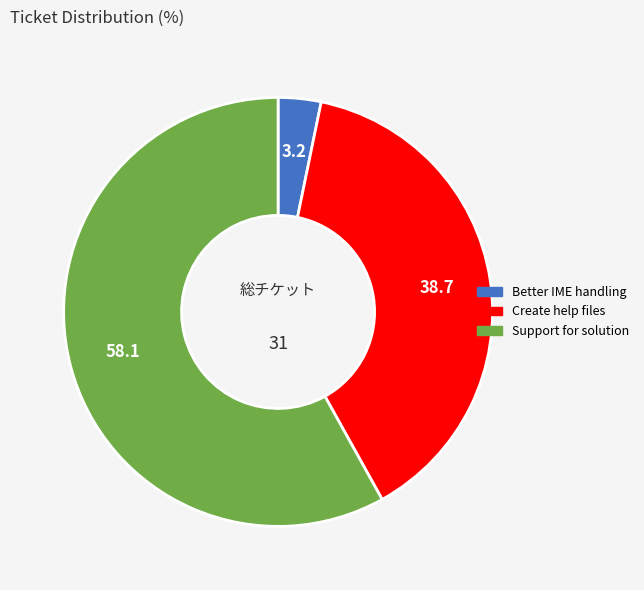

Is there any slice that represents more than half of the pie?

Yes